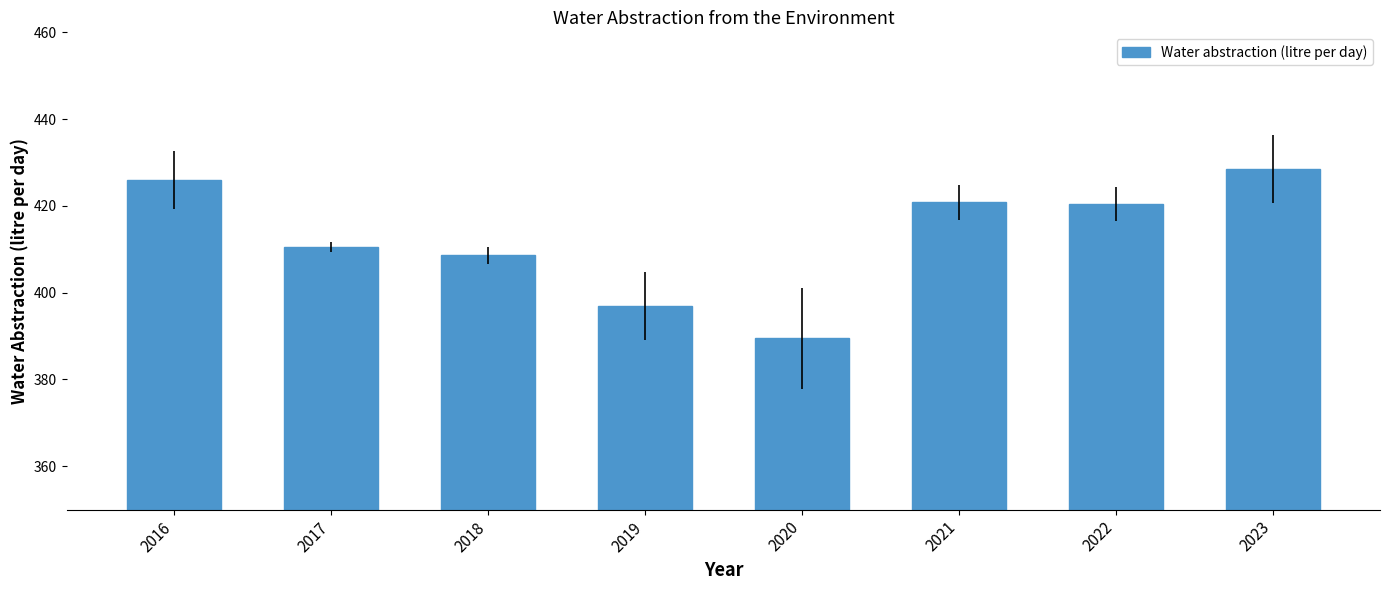

Which has a higher value, 2021 or 2016?

2016